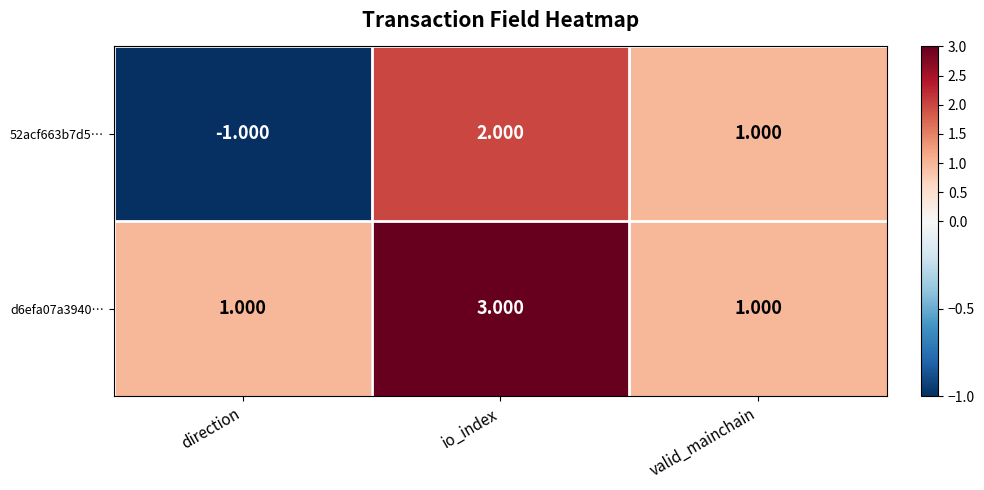

What is the minimum value shown in the chart?

-1